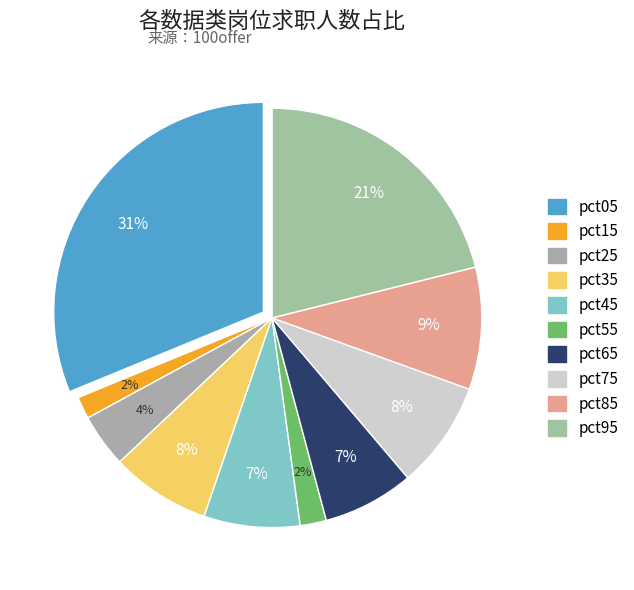

Rank the categories by value from lowest to highest.

pct15, pct55, pct25, pct65, pct45, pct35, pct75, pct85, pct95, pct05